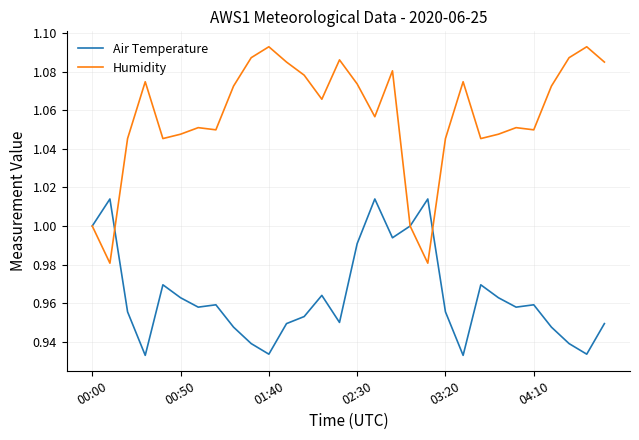

Which series has the widest spread of values?

Humidity